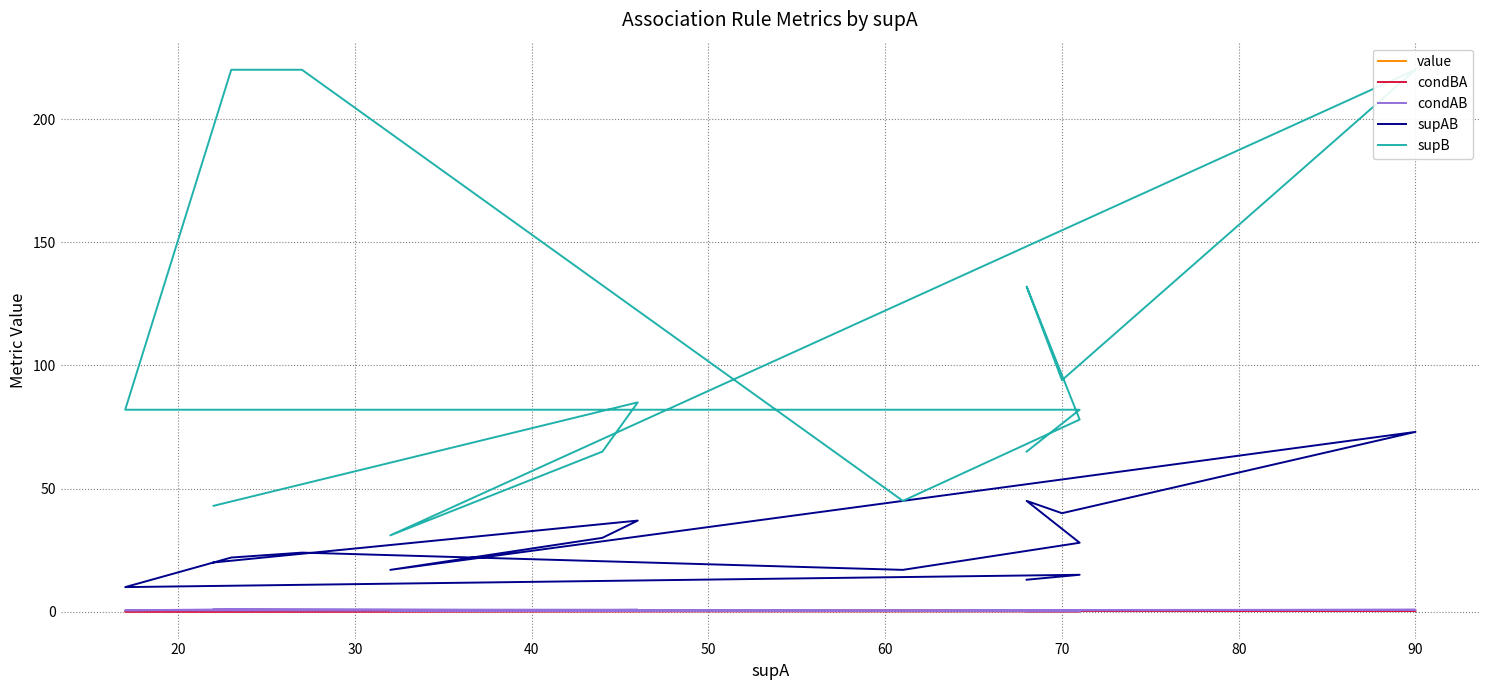

Between which two adjacent categories do condAB and value first intersect?

30 and 40